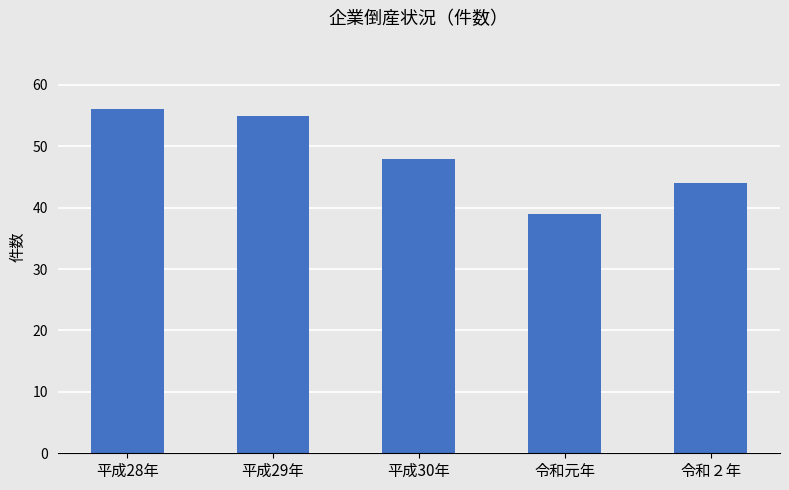

Are the bars horizontal?

No